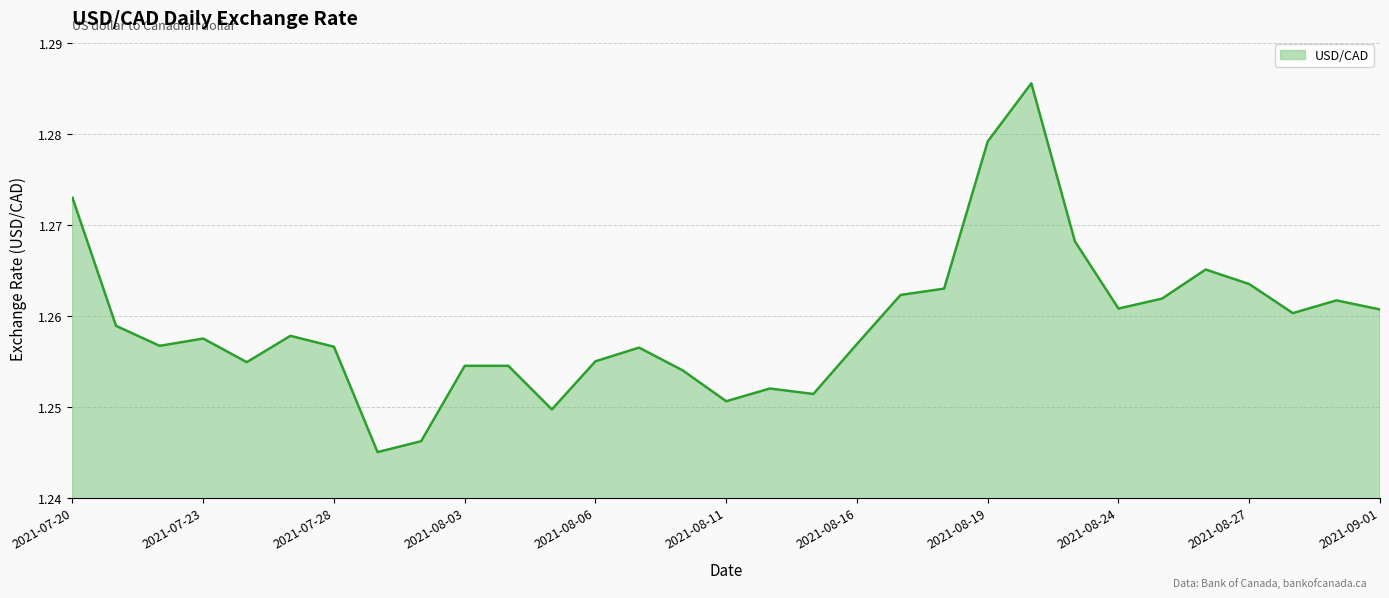

Which category has the highest value across all series?

2021-08-20